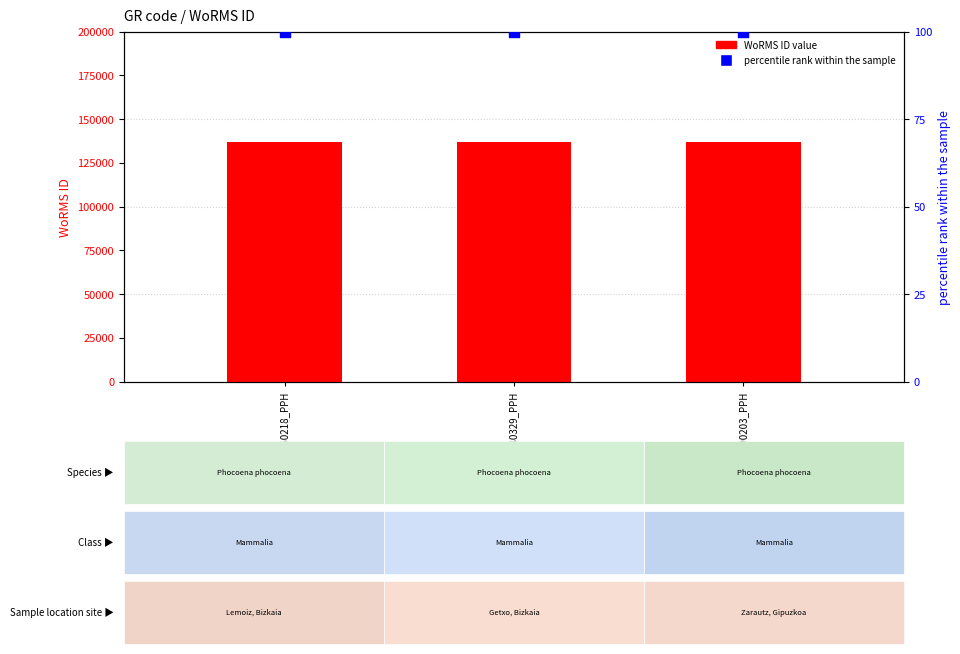

What are all the series names shown in the legend?

WoRMS ID value, percentile rank within the sample